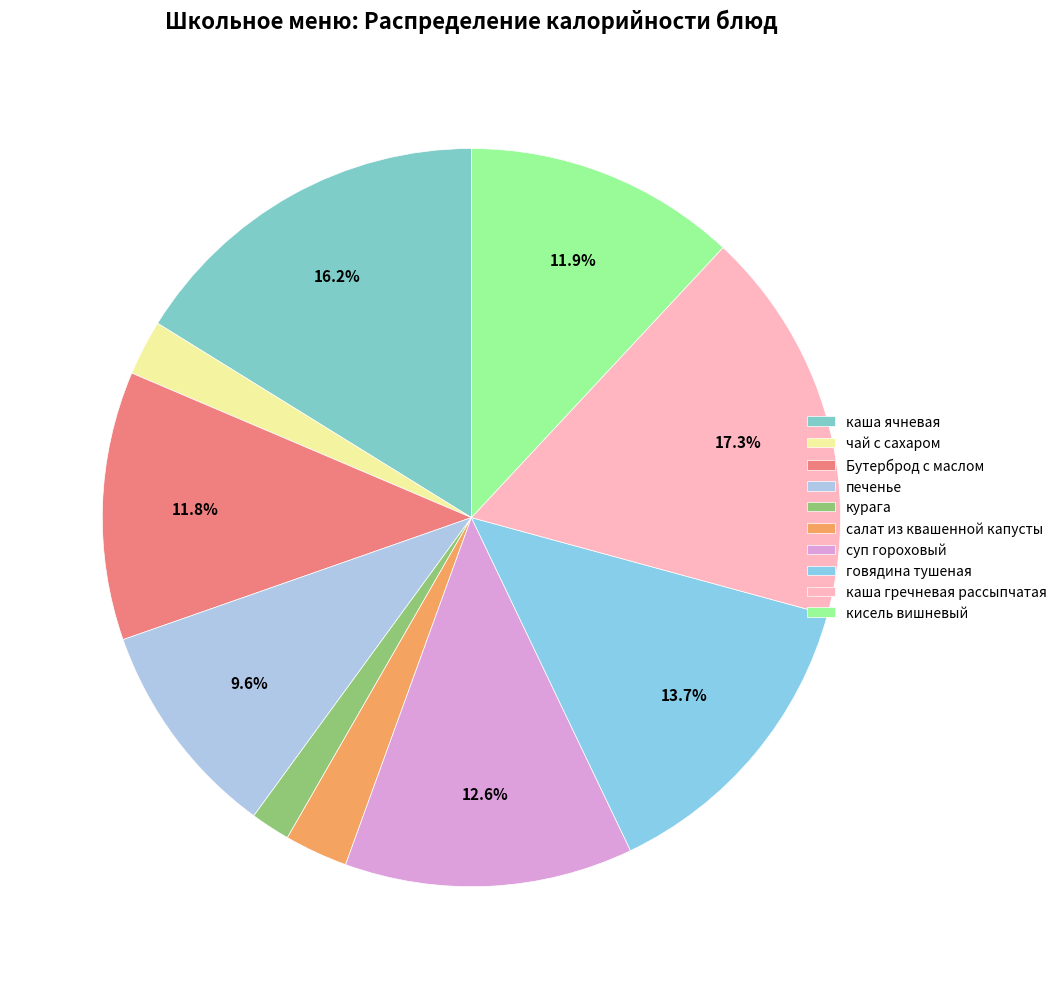

Combined, what portion of the pie is суп гороховый and каша ячневая?

28.8%